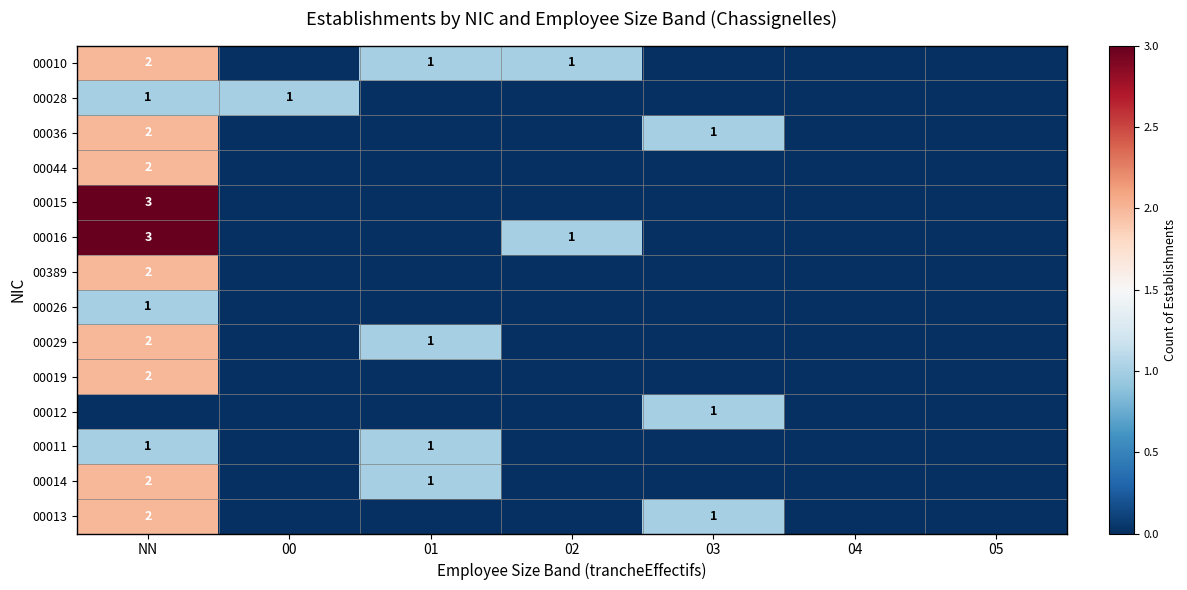

The 00011 series shows 2 at NN. True or false?

False